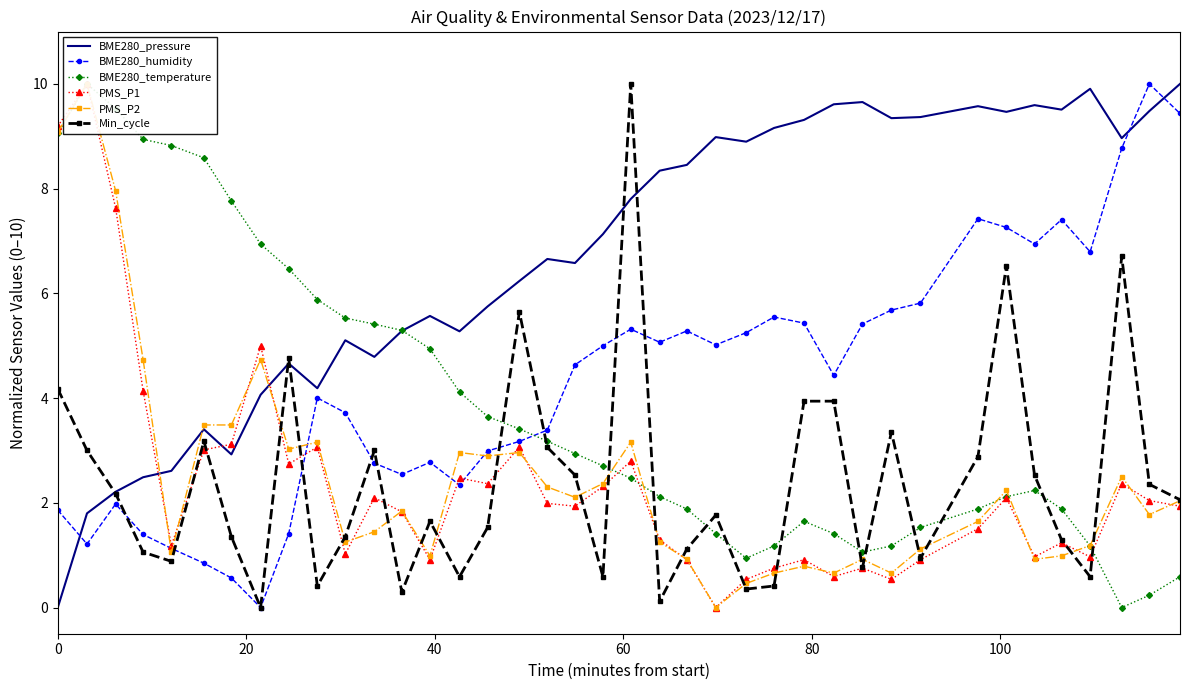

Rank the series by their maximum value, from highest to lowest.

BME280_pressure, BME280_humidity, BME280_temperature, PMS_P1, PMS_P2, Min_cycle